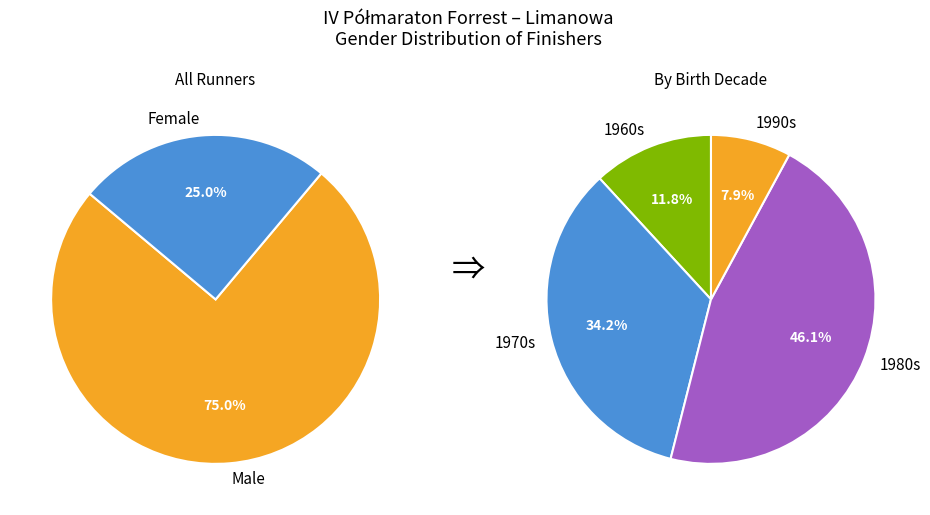

Which has a higher value, M or K?

M